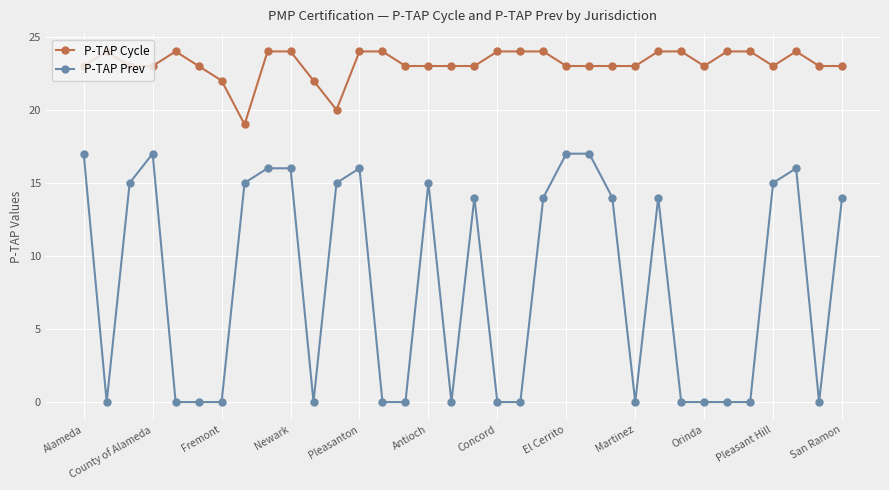

Rank the series by their maximum value, from lowest to highest.

P-TAP Prev, P-TAP Cycle